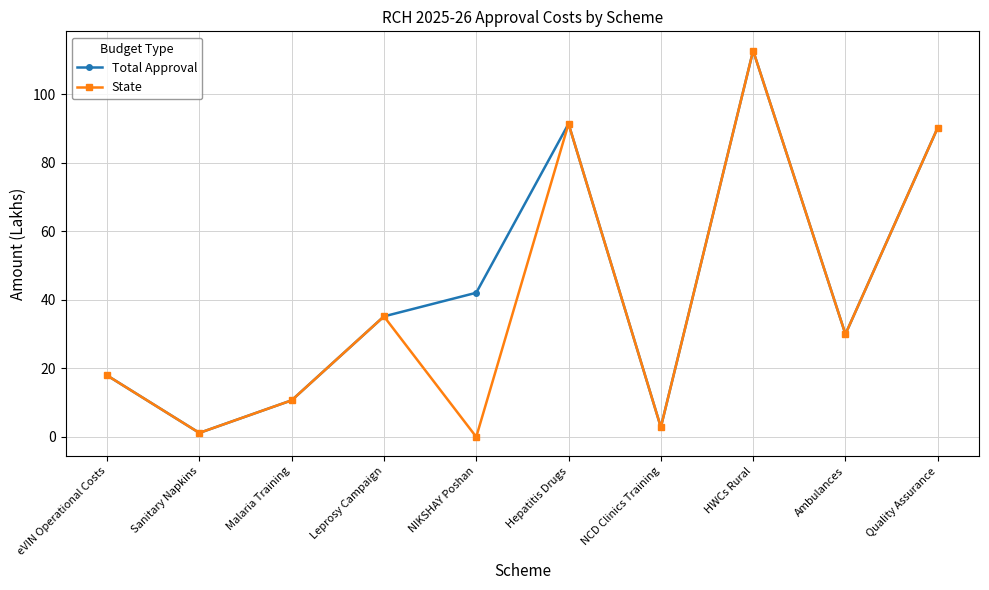

What is the total value across all series at Malaria Training?

21.4